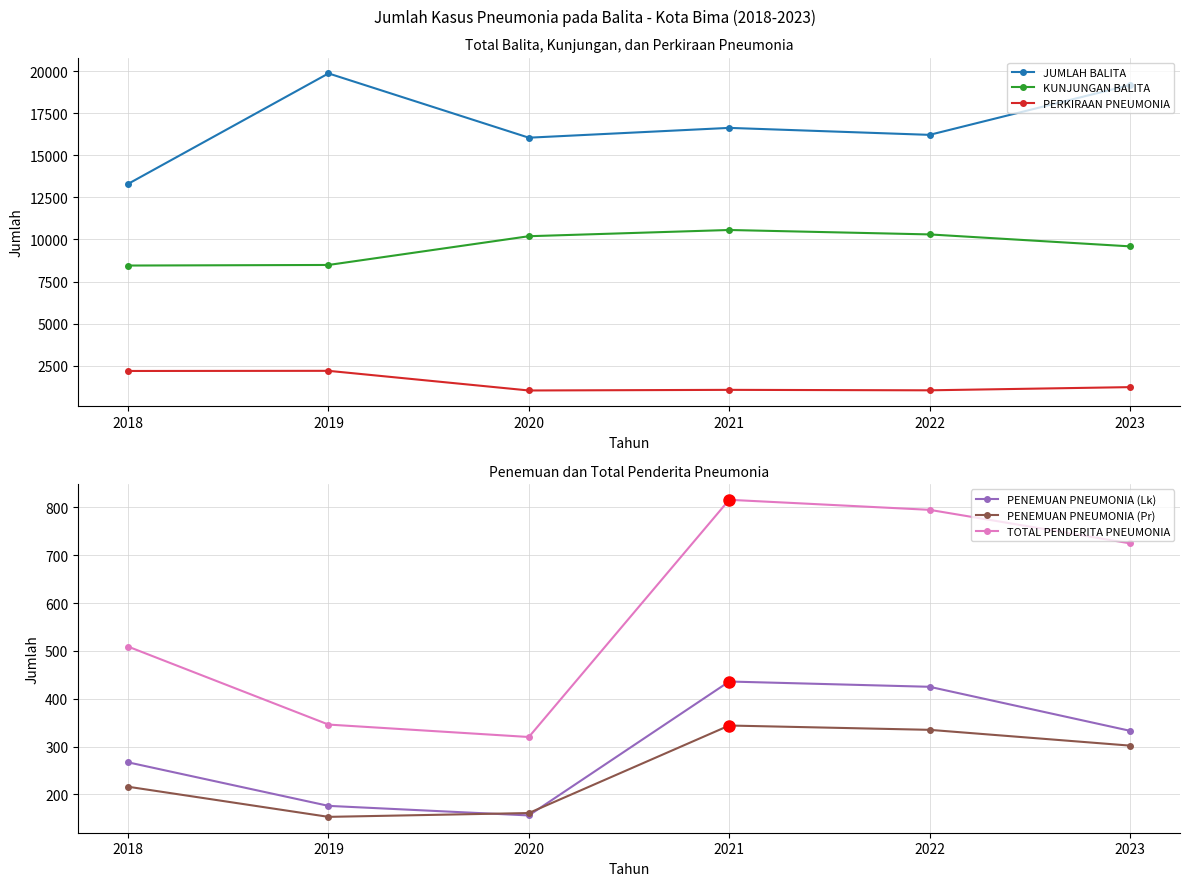

Which series changed the most between 2021 and 2022?

JUMLAH BALITA